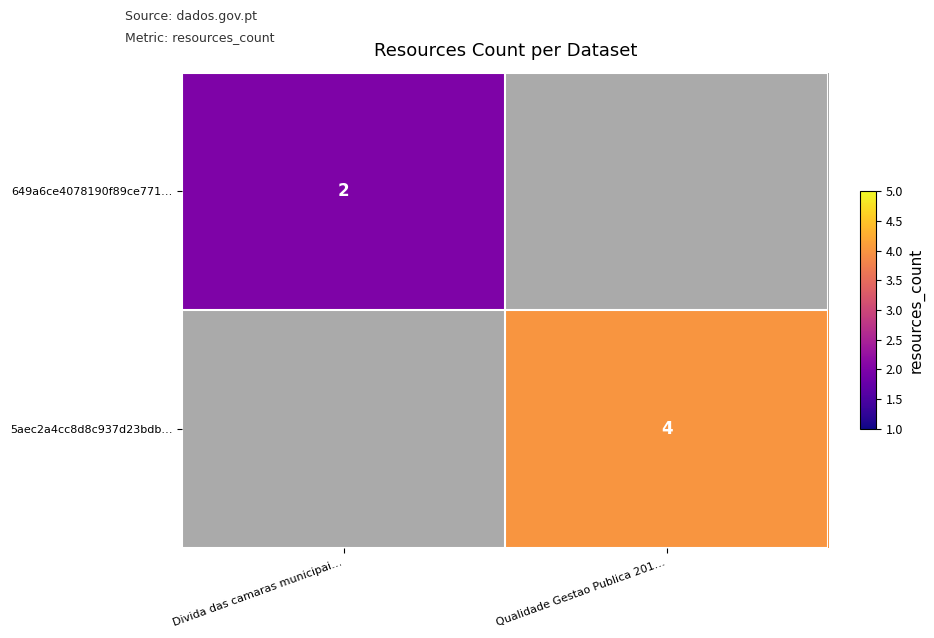

At Divida das camaras municipai…, list the series in order from largest to smallest.

649a6ce4078190f89ce771…, 5aec2a4cc8d8c937d23bdb…